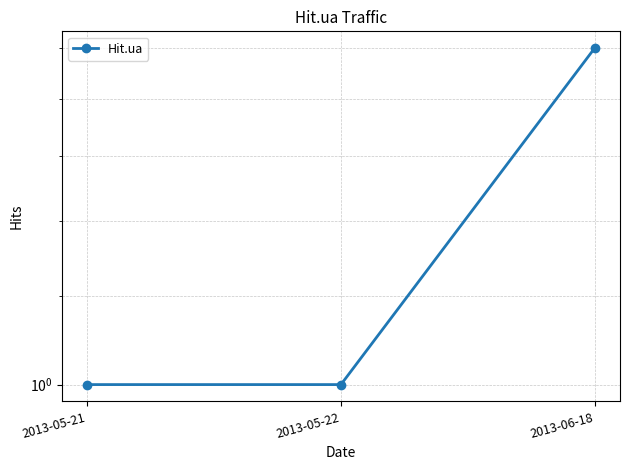

List the labels in order of value, smallest first.

2013-05-21, 2013-05-22, 2013-06-18